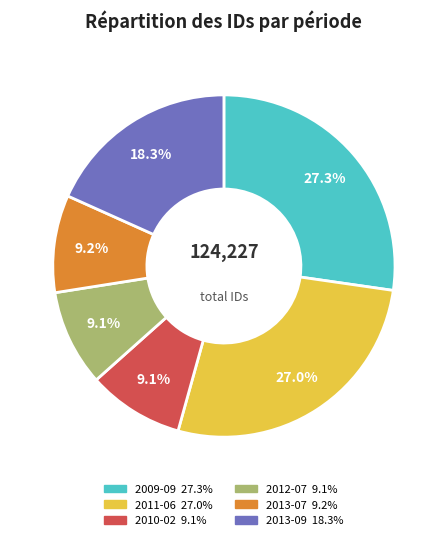

Does any single category account for the majority?

No